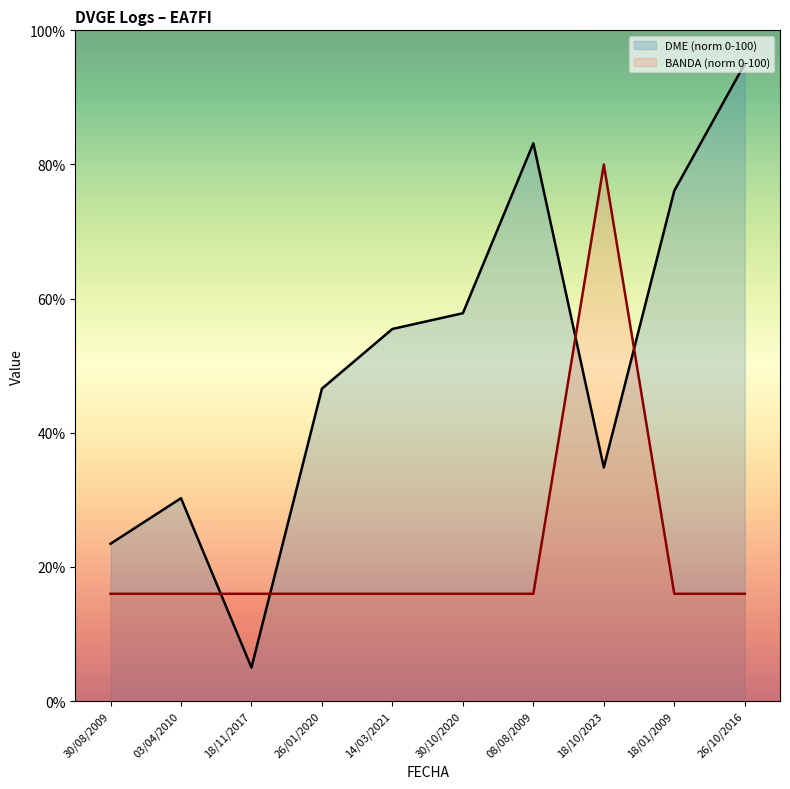

True or false: DME has a value of 57.8 at 30/10/2020.

True